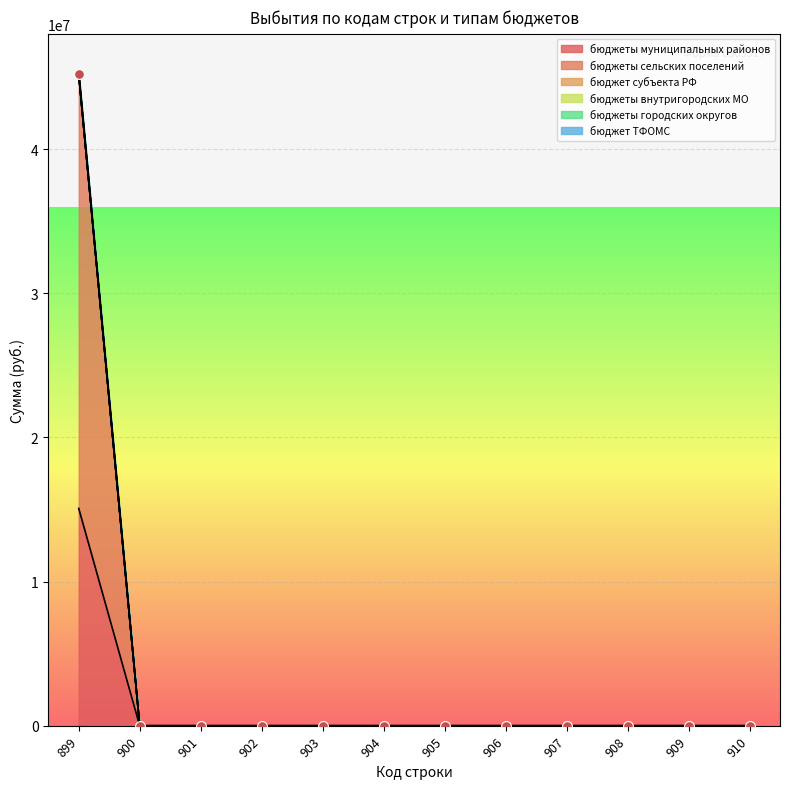

Which series has the largest total across all categories?

бюджеты сельских поселений